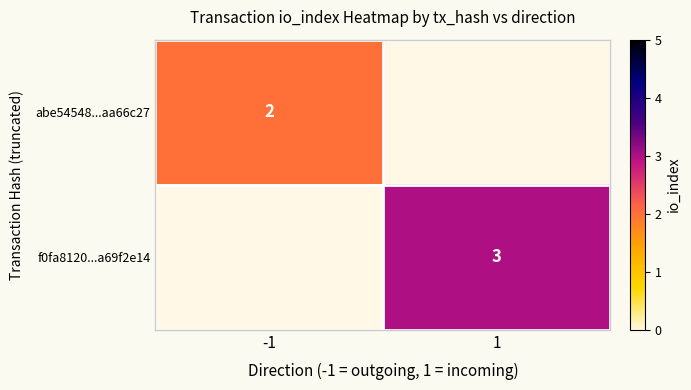

At how many categories does at least one series exceed 2?

1